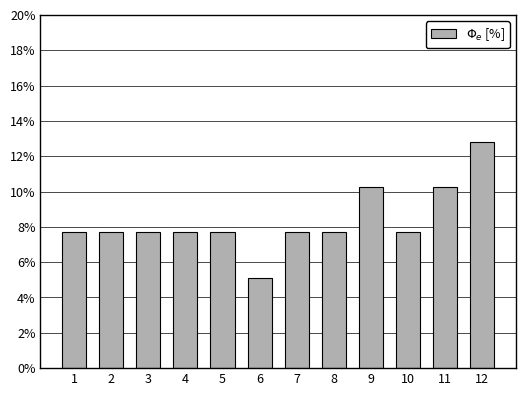

Reading left to right, transcribe all the data shown in this chart.

1=7.7	2=7.7	3=7.7	4=7.7	5=7.7	6=5.1	7=7.7	8=7.7	9=10.3	10=7.7	11=10.3	12=12.8